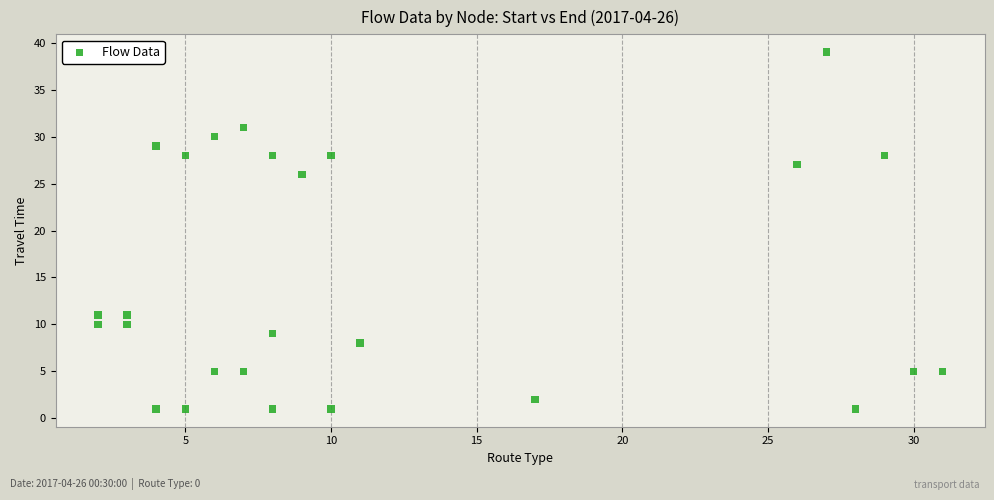

What is the range of X values (max minus min)?

29